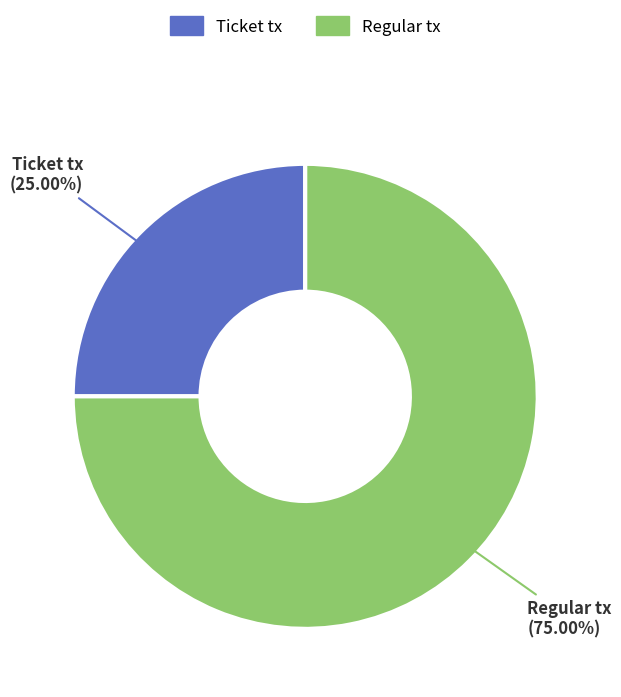

How many slices are in this pie chart?

2